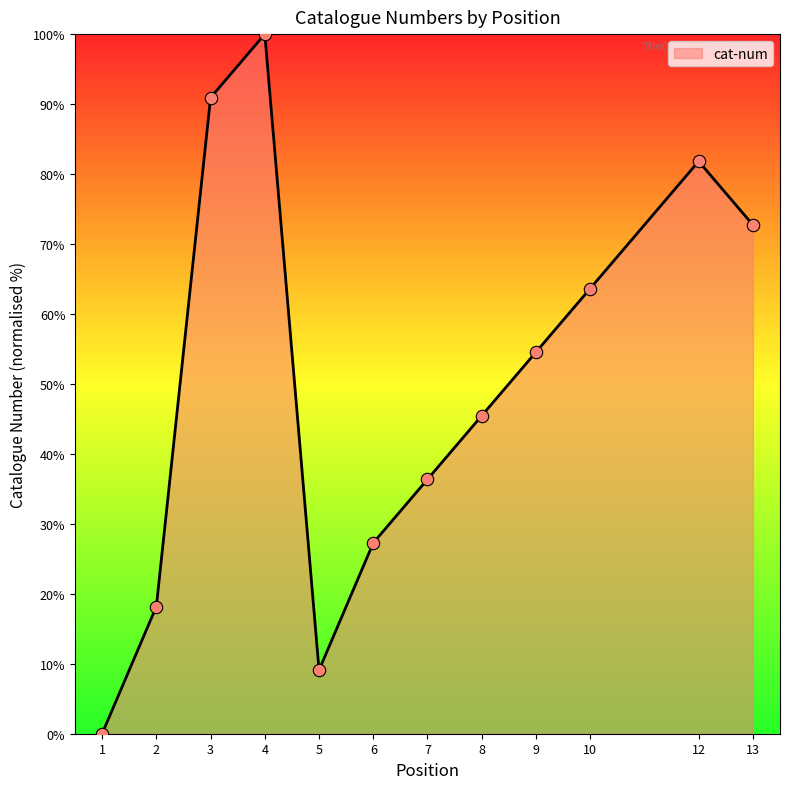

Approximately how many times larger is the value at 5 compared to 4?

0.1